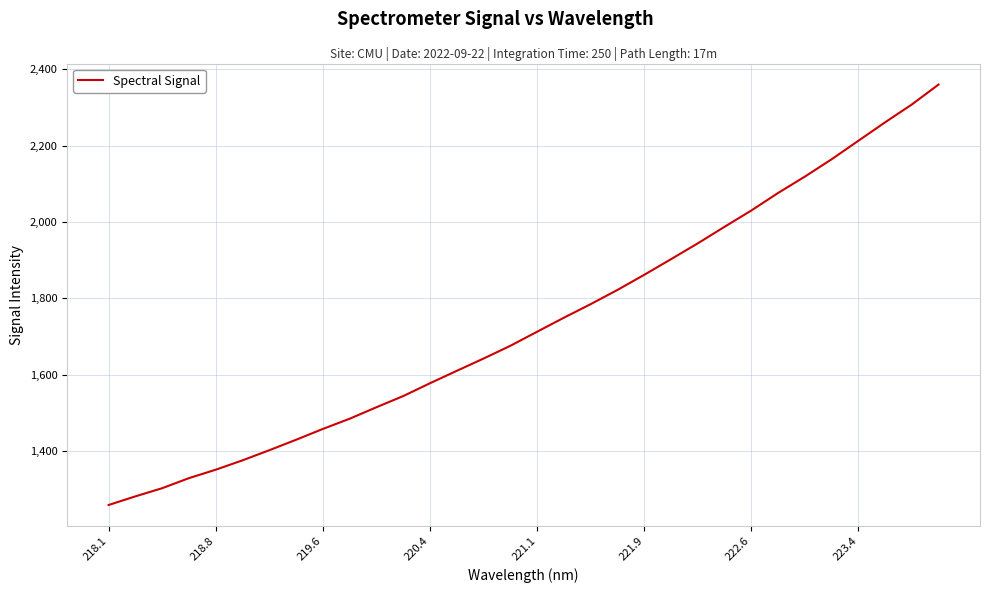

What is the difference between the maximum and minimum values?

1102.0